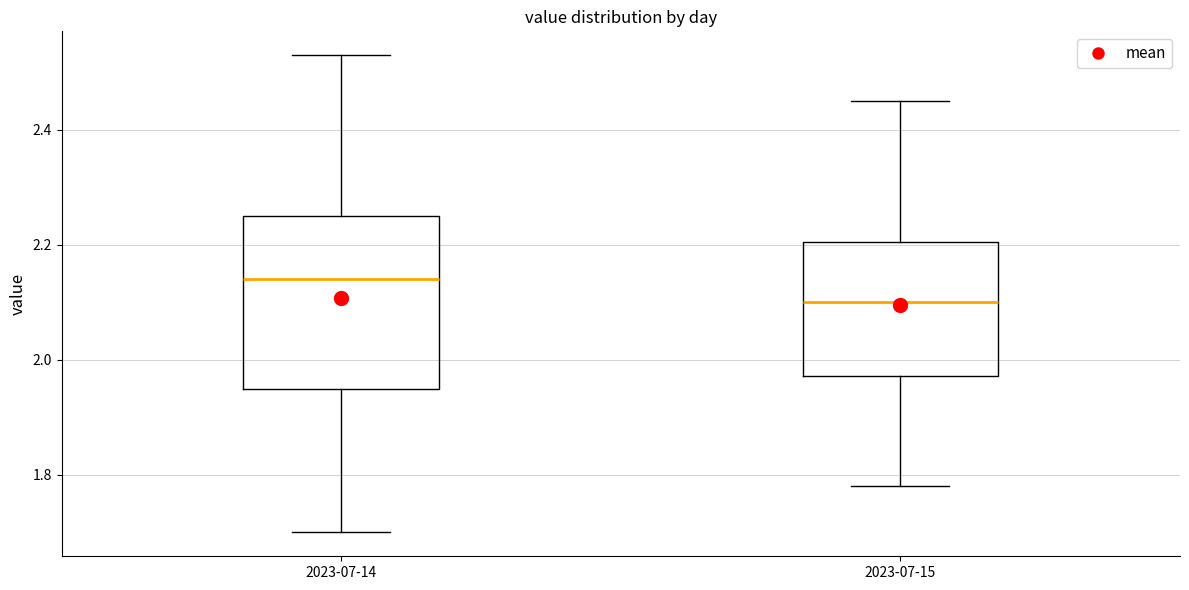

Reading left to right, read every box against the y-axis: the position of its median line, the range the box covers, and the ends of its whiskers. The values are not printed on the chart, so give them approximately, as read against the axis.

2023-07-14: median 2.14, box 1.96 to 2.26, whiskers 1.70 to 2.54
2023-07-15: median 2.10, box 1.98 to 2.20, whiskers 1.78 to 2.46